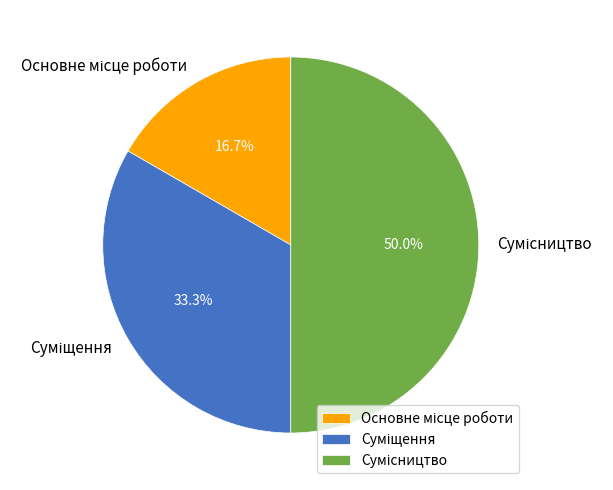

True or false: Основне місце роботи accounts for 26% of the total.

False